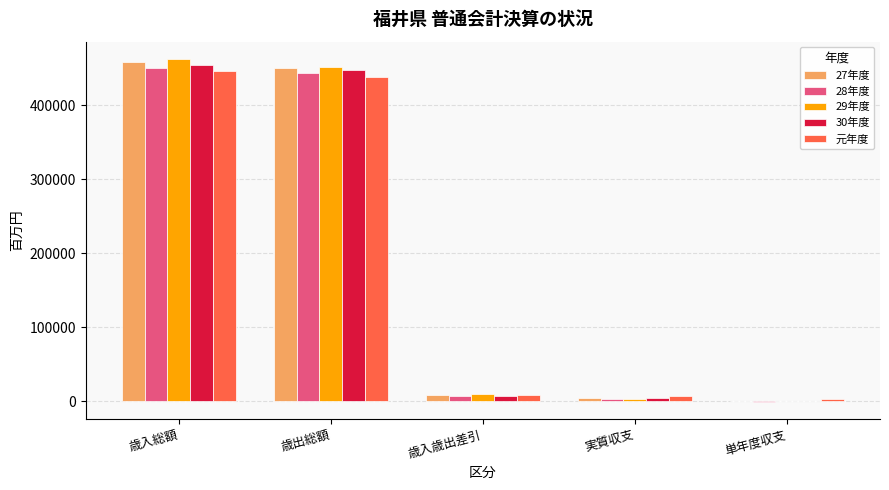

The value of 29年度 at 歳出総額 is 451218. True or false?

True